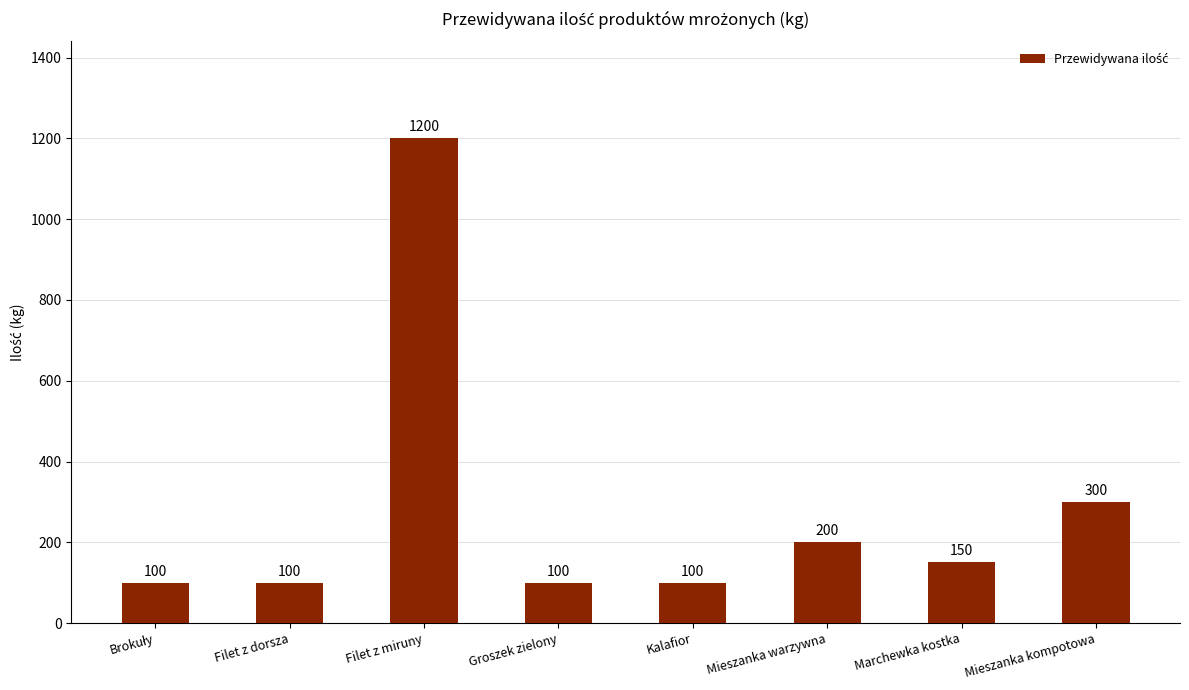

What is the difference between the values at Filet z miruny and Mieszanka warzywna?

1000